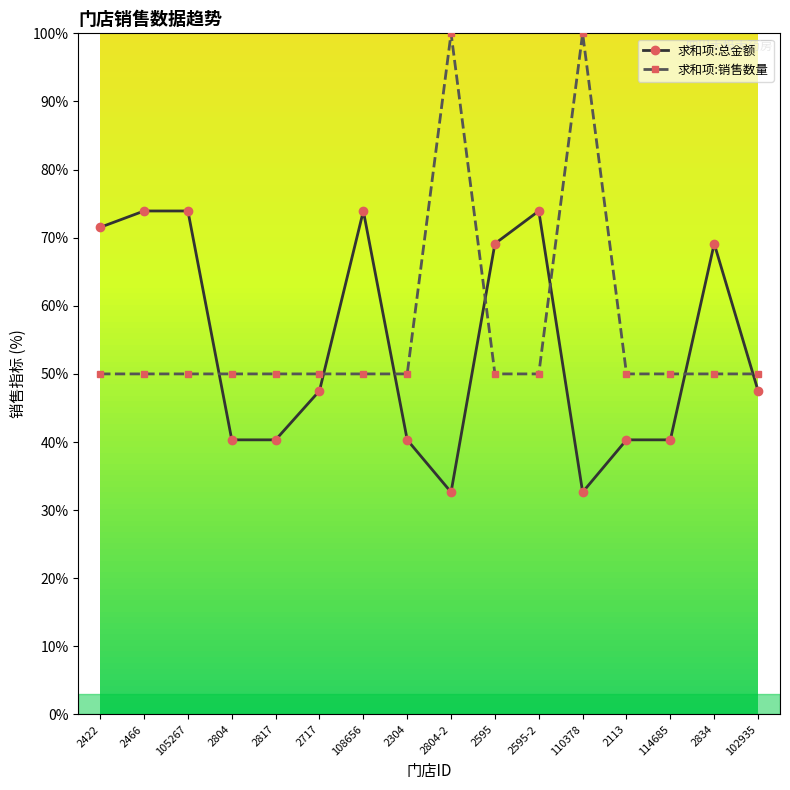

Is it true that 求和项:总金额 equals 69.1 at 2595?

True